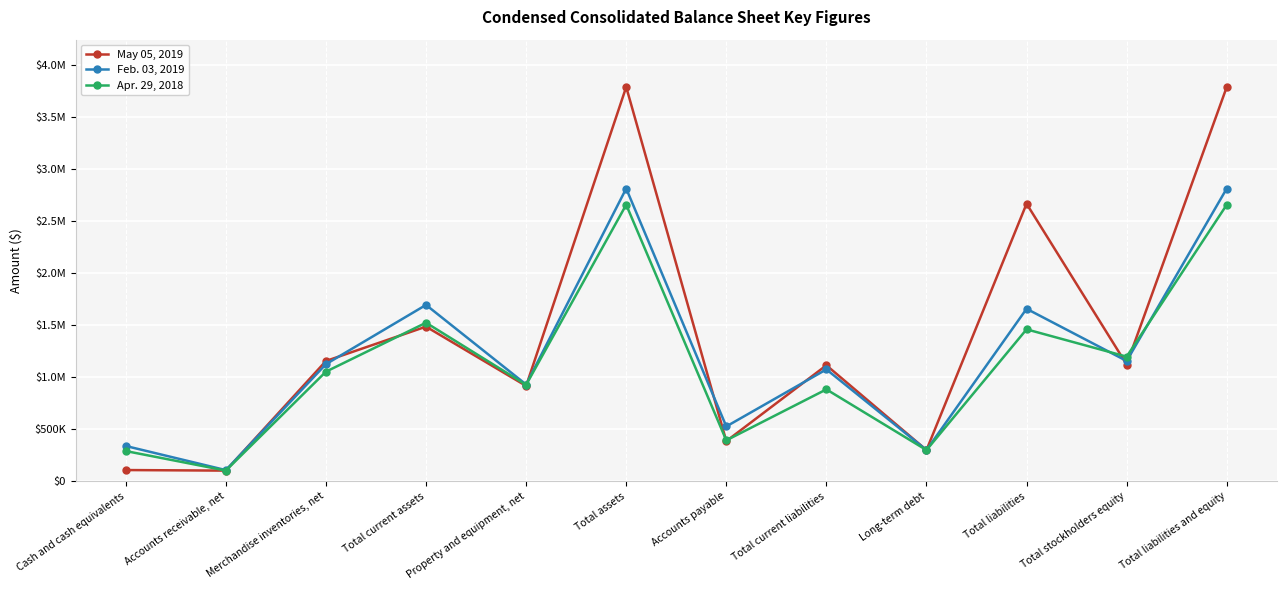

Reading left to right, what are all the values shown in this chart?

May 05, 2019: Cash and cash equivalents=107683	Accounts receivable, net=102195	Merchandise inventories, net=1155427	Total current assets=1485646	Property and equipment, net=916030	Total assets=3788365	Accounts payable=385646	Total current liabilities=1114215	Long-term debt=299670	Total liabilities=2666597	Total stockholders equity=1121768	Total liabilities and equity=3788365
Feb. 03, 2019: Cash and cash equivalents=338954	Accounts receivable, net=107102	Merchandise inventories, net=1124992	Total current assets=1694343	Property and equipment, net=929635	Total assets=2812844	Accounts payable=526702	Total current liabilities=1074812	Long-term debt=299620	Total liabilities=1657130	Total stockholders equity=1155714	Total liabilities and equity=2812844
Apr. 29, 2018: Cash and cash equivalents=290244	Accounts receivable, net=102630	Merchandise inventories, net=1052892	Total current assets=1523217	Property and equipment, net=926320	Total assets=2656905	Accounts payable=393025	Total current liabilities=882821	Long-term debt=299472	Total liabilities=1459671	Total stockholders equity=1197234	Total liabilities and equity=2656905